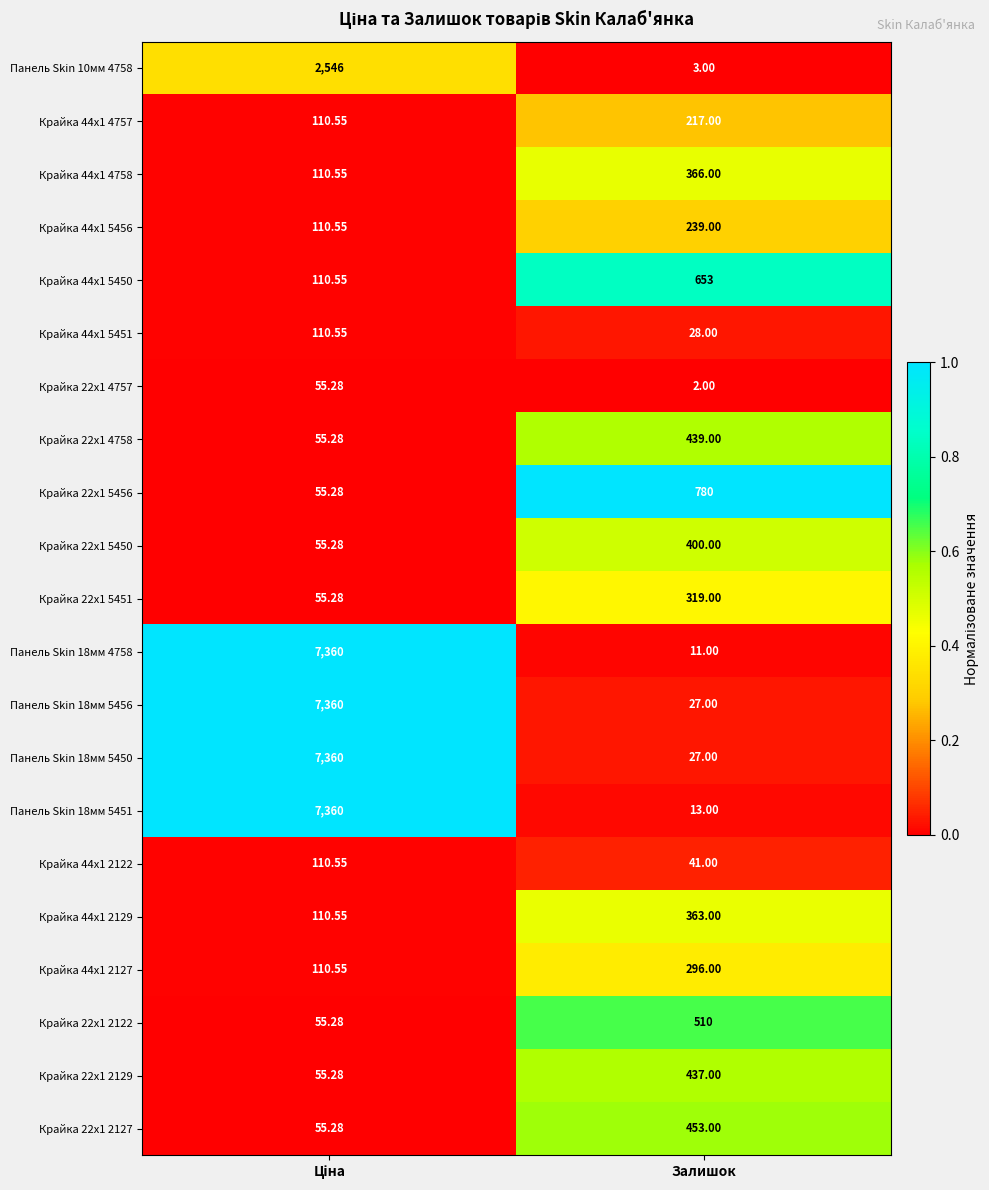

At which category does the chart reach its minimum across all series?

Залишок